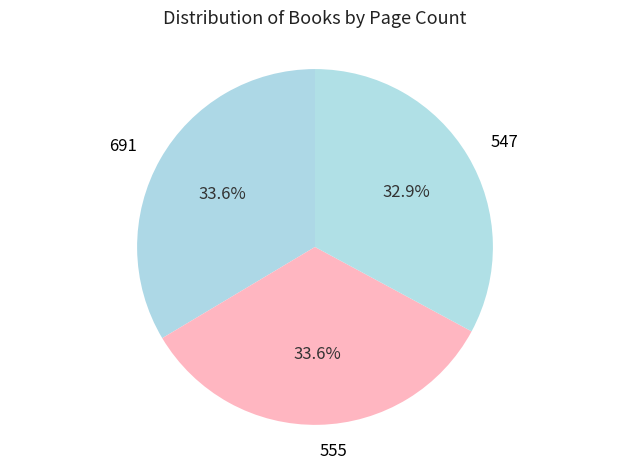

Is 691 the majority of the pie?

No